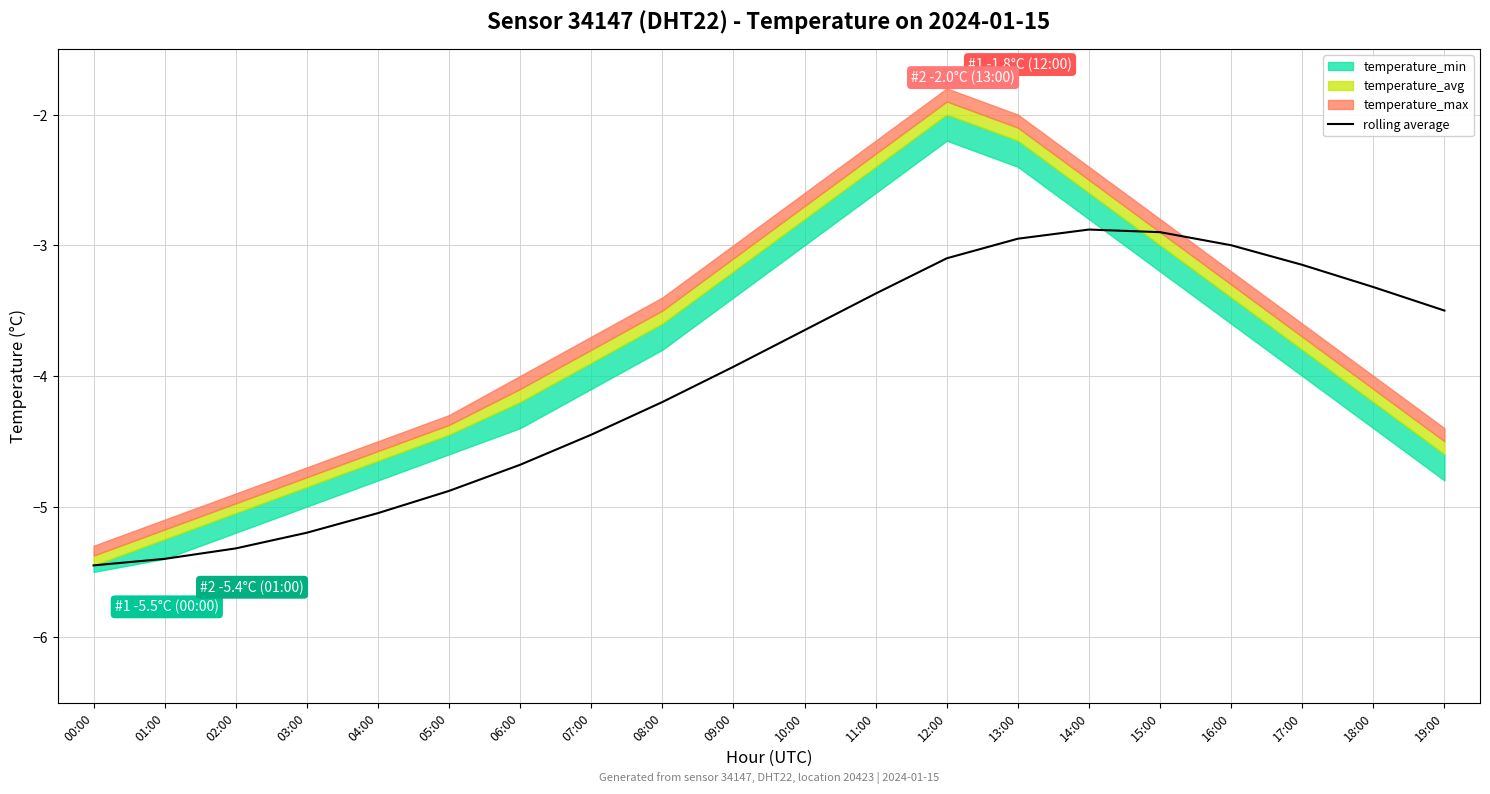

Count the number of categories in the chart.

20